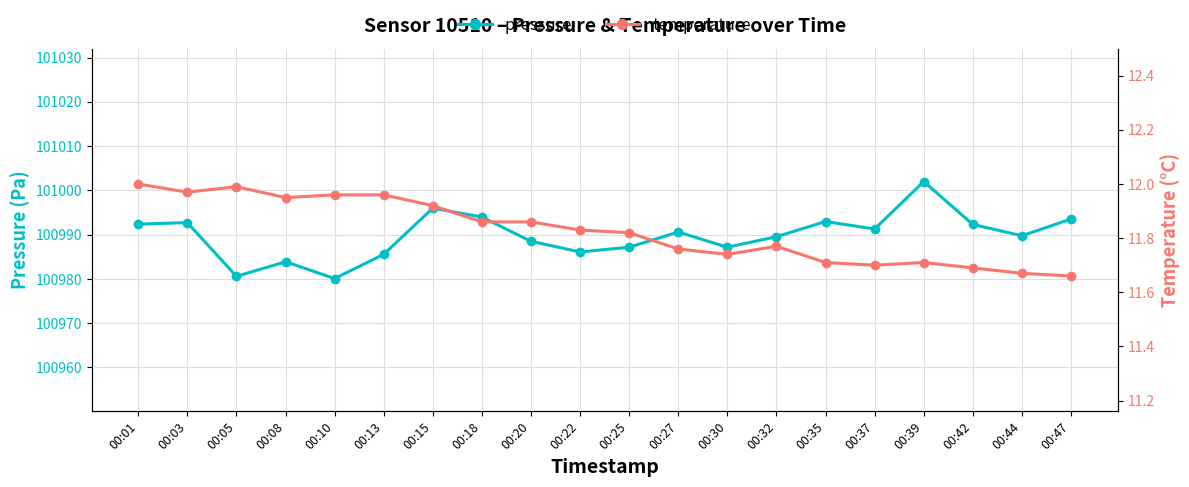

The value of pressure at 00:13 is 162679.1. True or false?

False